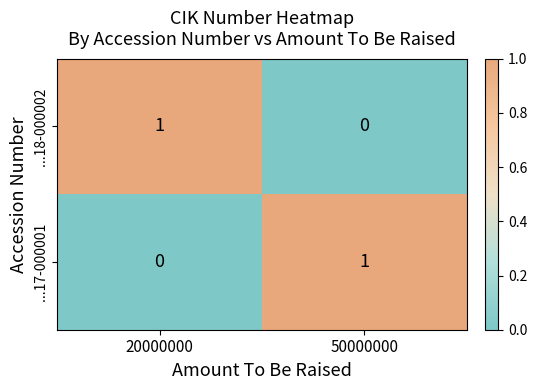

Which category has the highest value in the ...18-000002 series?

20000000